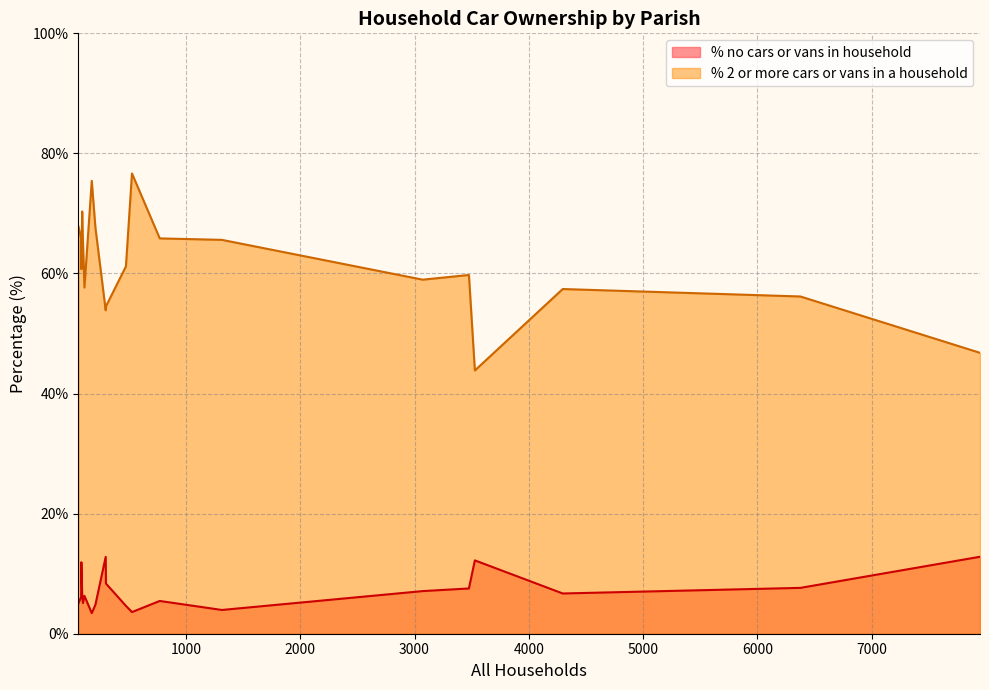

What is the total value across all series at Hazelbury Bryan?

65.8